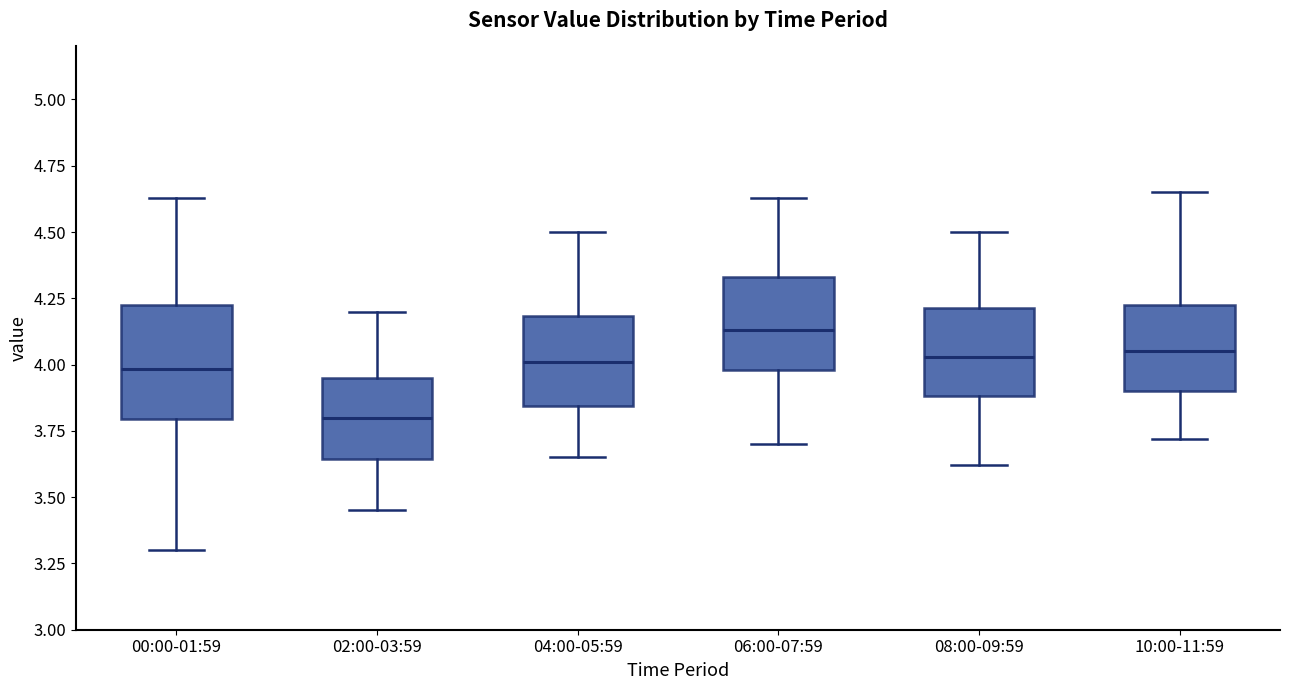

Reading left to right, transcribe this box plot: for each box, give where its median line is, the range the box spans, and where its two whiskers end, as read against the y-axis. The values are not printed on the chart, so give them approximately, as read against the axis.

00:00-01:59: median 4.00, box 3.80 to 4.25, whiskers 3.30 to 4.65
02:00-03:59: median 3.80, box 3.65 to 3.95, whiskers 3.45 to 4.20
04:00-05:59: median 4.00, box 3.85 to 4.20, whiskers 3.65 to 4.50
06:00-07:59: median 4.15, box 4.00 to 4.35, whiskers 3.70 to 4.65
08:00-09:59: median 4.05, box 3.90 to 4.20, whiskers 3.60 to 4.50
10:00-11:59: median 4.05, box 3.90 to 4.25, whiskers 3.70 to 4.65